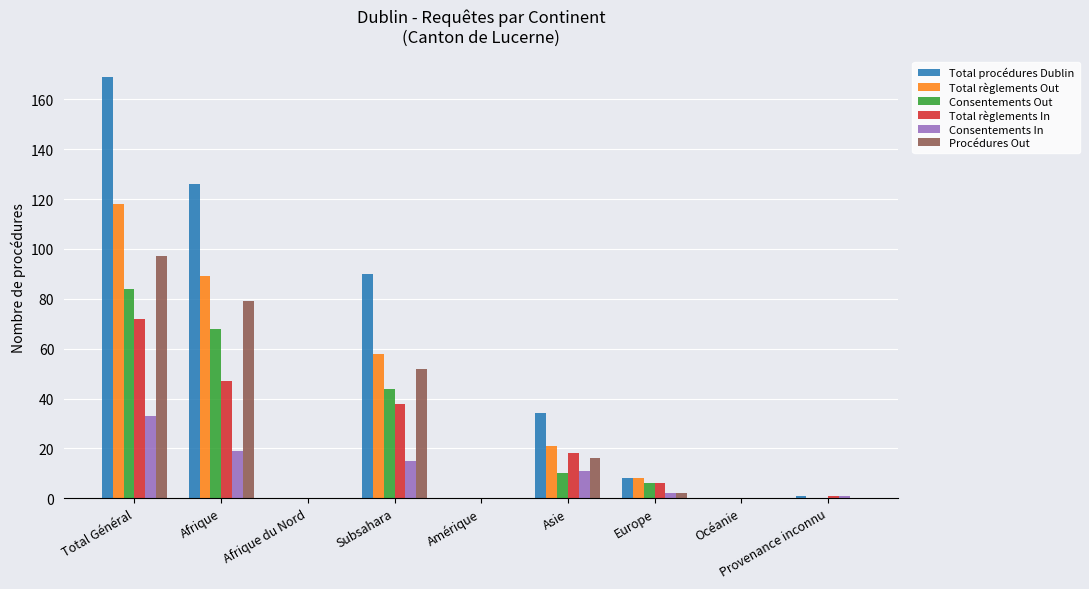

What is the average value of the Total procédures Dublin series?

48